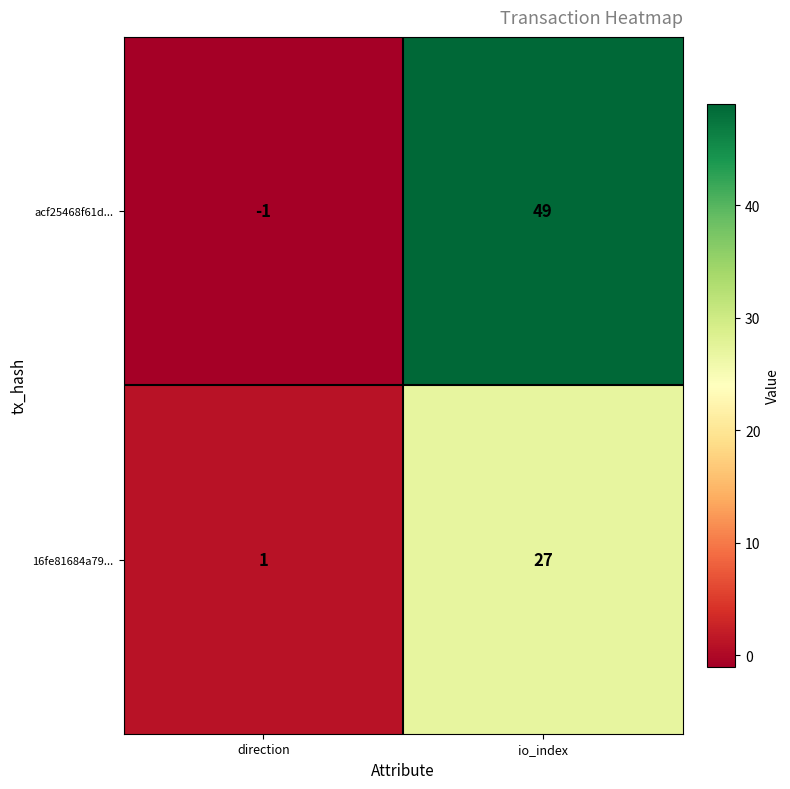

Reading left to right, extract all data points from this chart.

acf25468f61d...: direction=-1	io_index=49
16fe81684a79...: direction=1	io_index=27